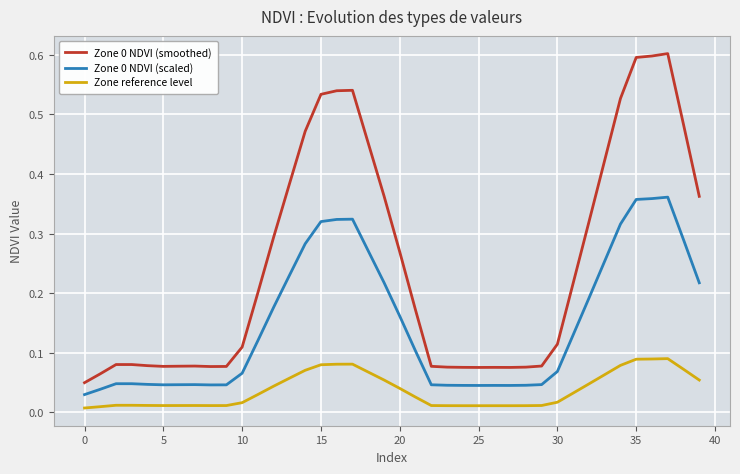

How many lines are shown in the chart?

3